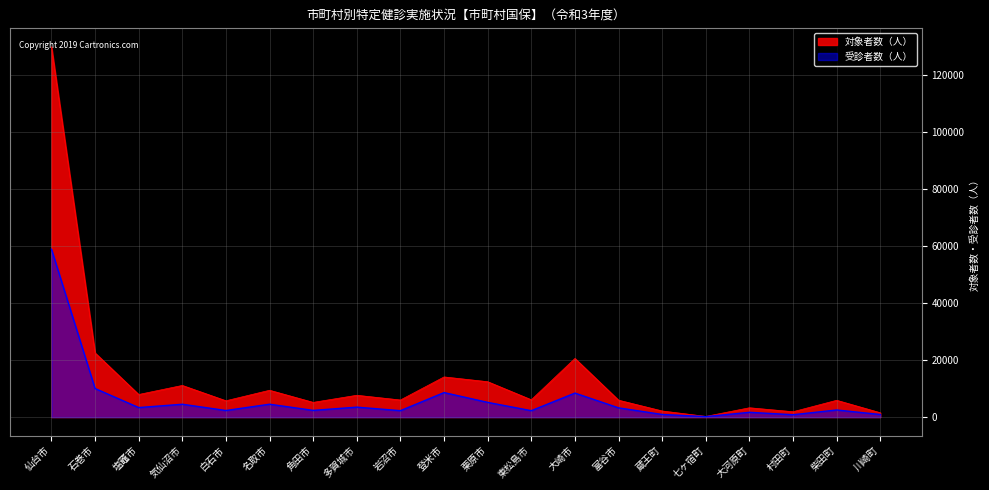

Does the chart have visible grid lines?

Yes